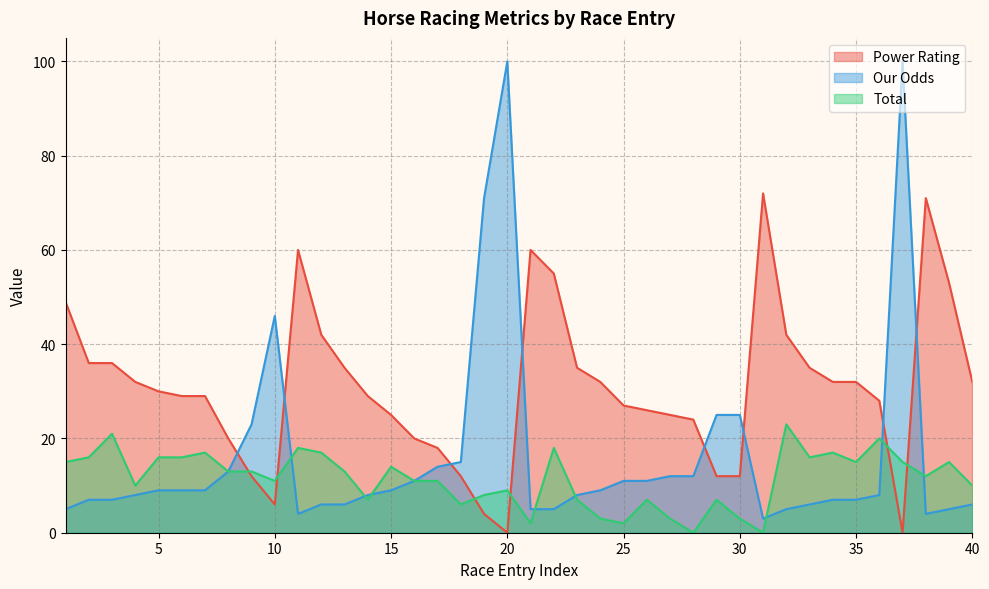

Between 1 and 6, which series saw the biggest shift?

Power Rating